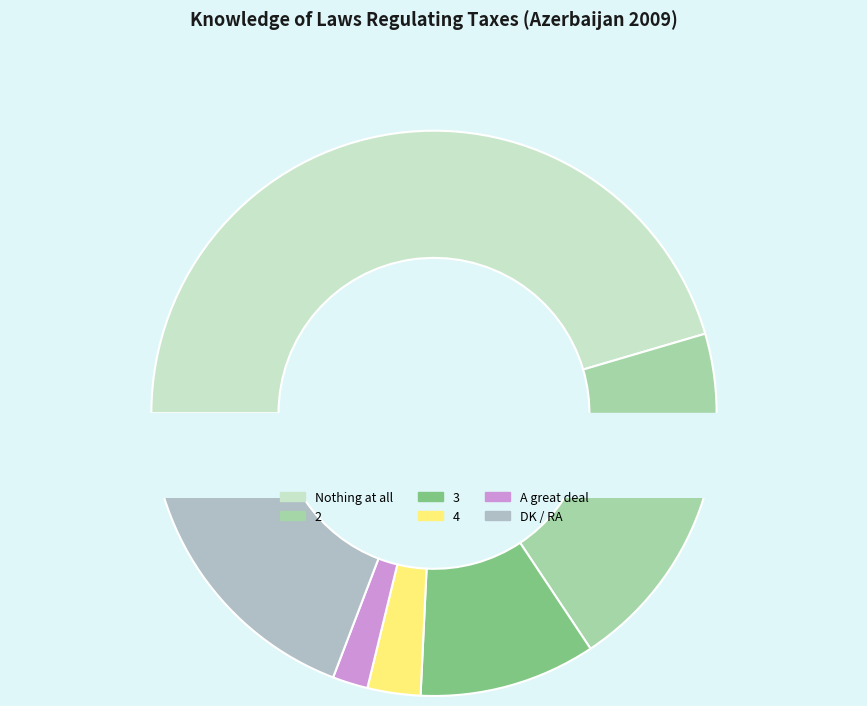

Which slice is the smallest?

A great deal